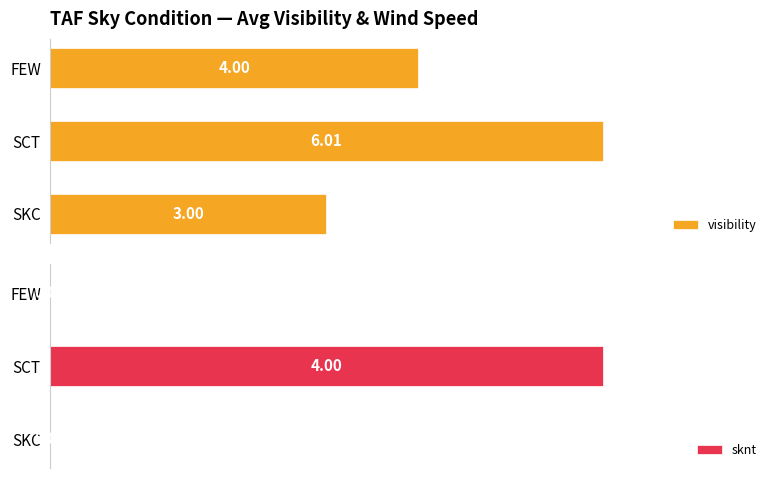

How many data points in visibility are less than 4?

1